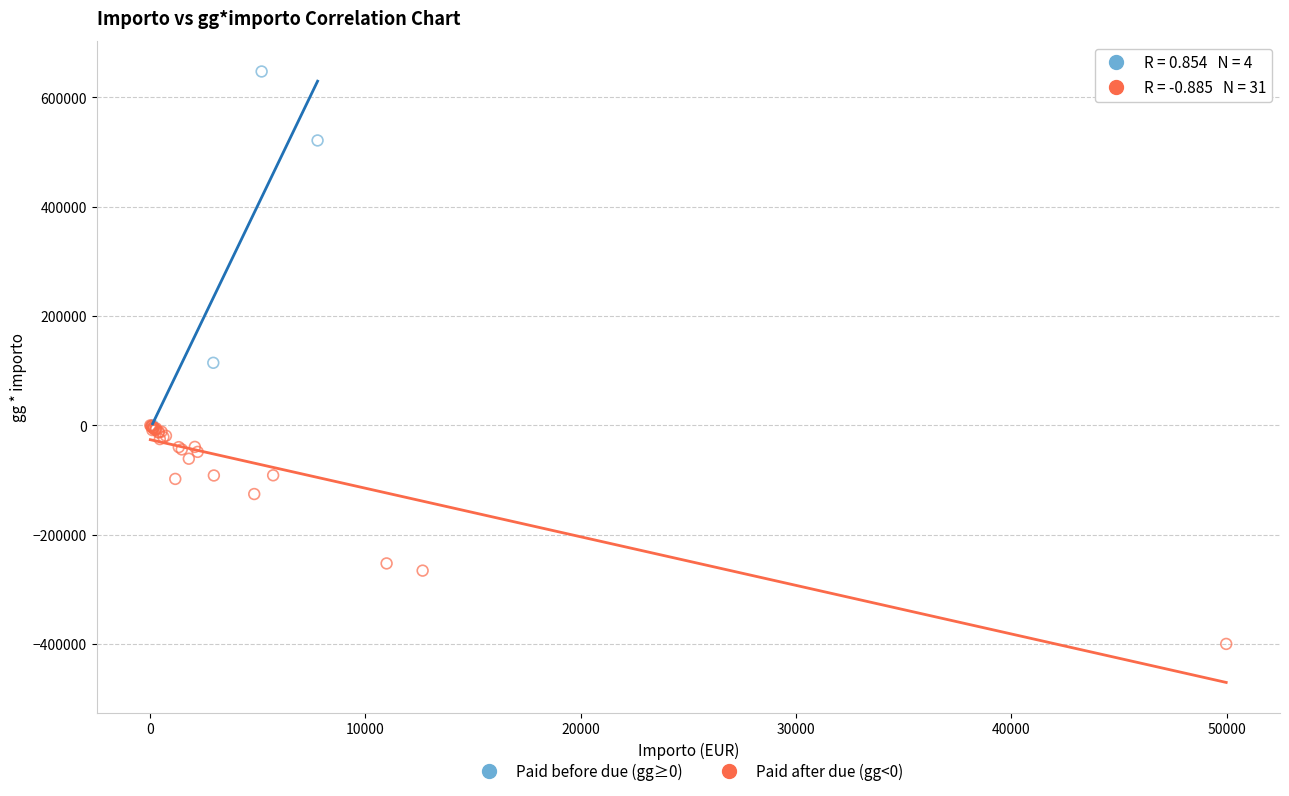

Which series contains the highest Y value?

Paid before due (gg≥0)